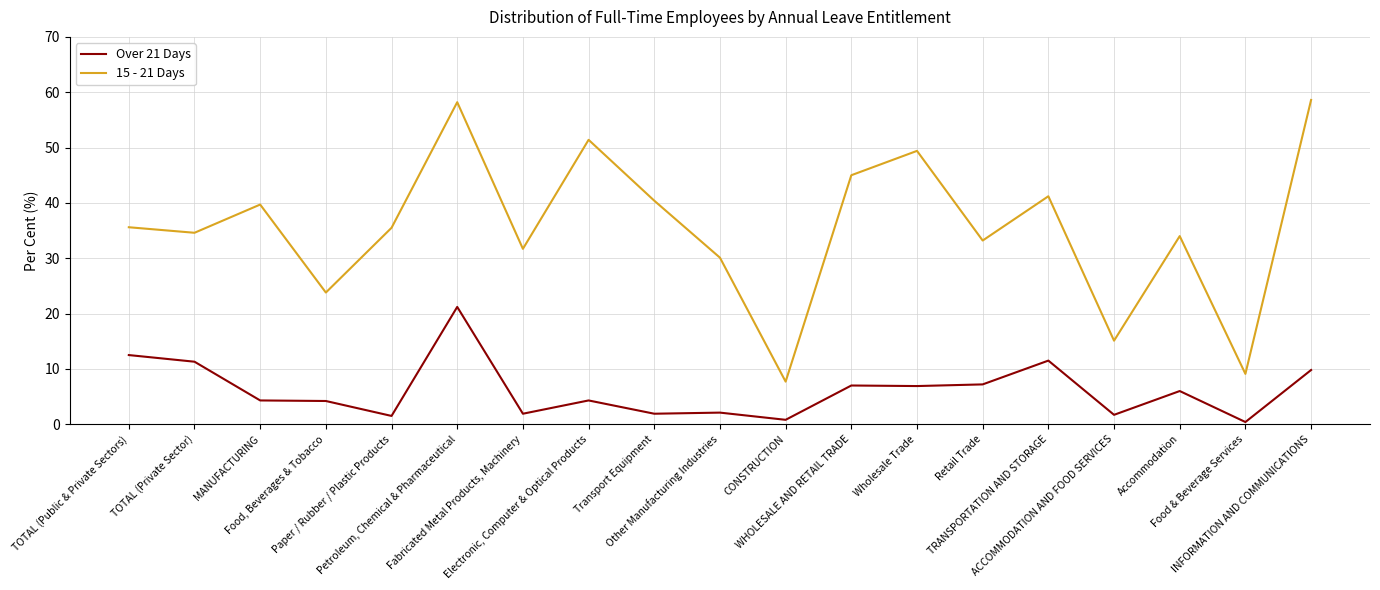

What position from the right is INFORMATION AND COMMUNICATIONS?

1